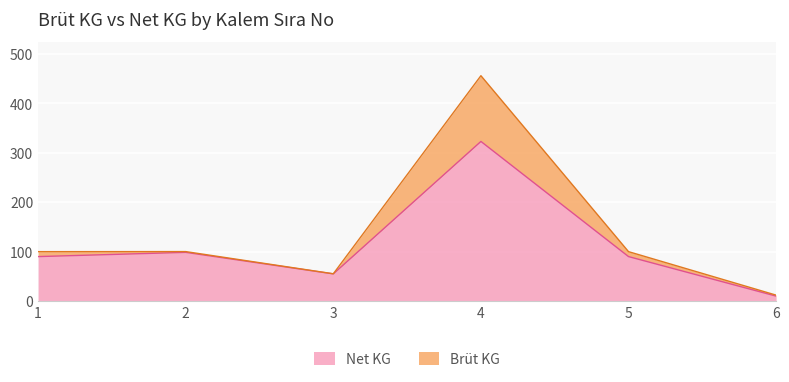

The Net KG series shows 10.0 at 6. True or false?

True